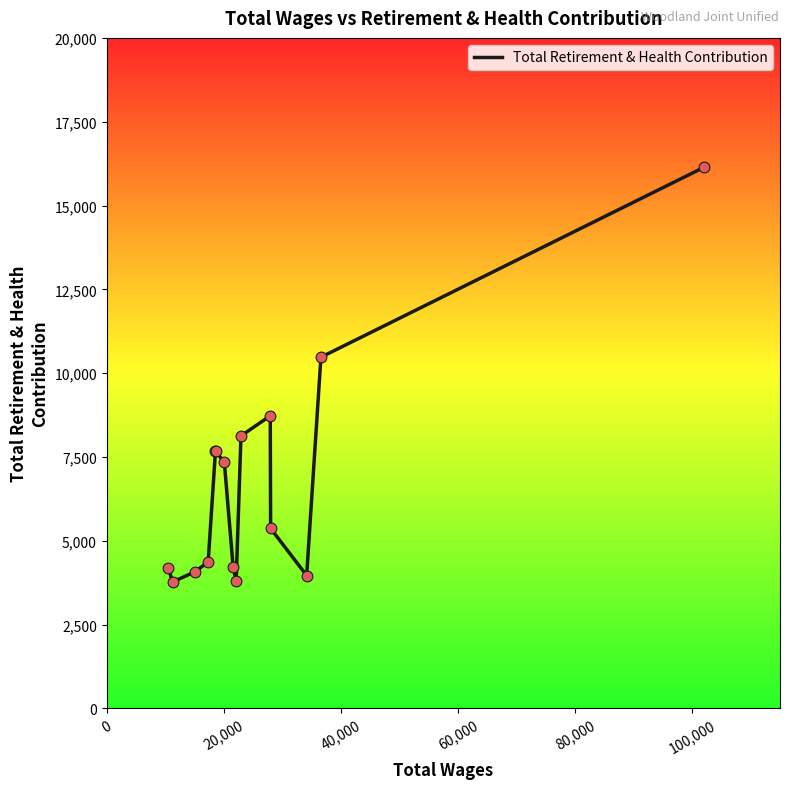

What is the difference between the maximum and minimum values?

12375